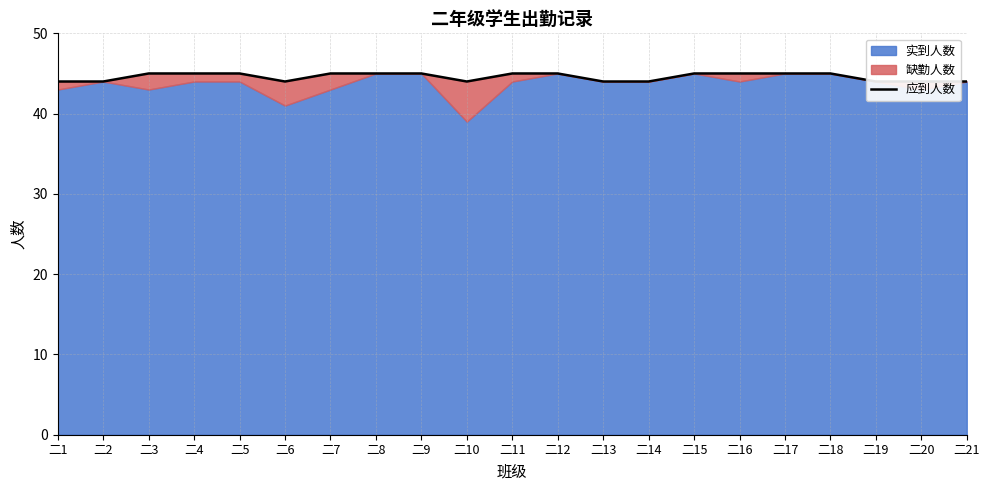

True or false: the data shows 69 at 二9.

False